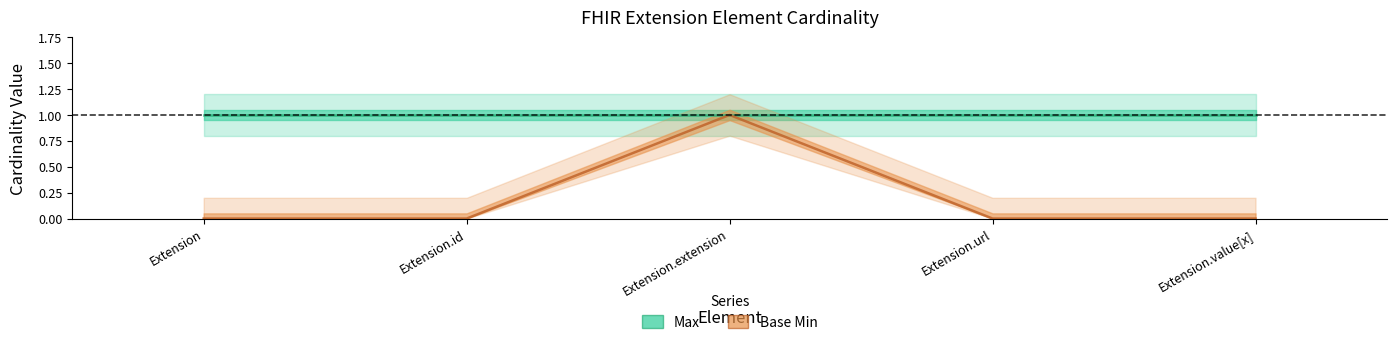

Is this an area chart (filled region under the line)?

No